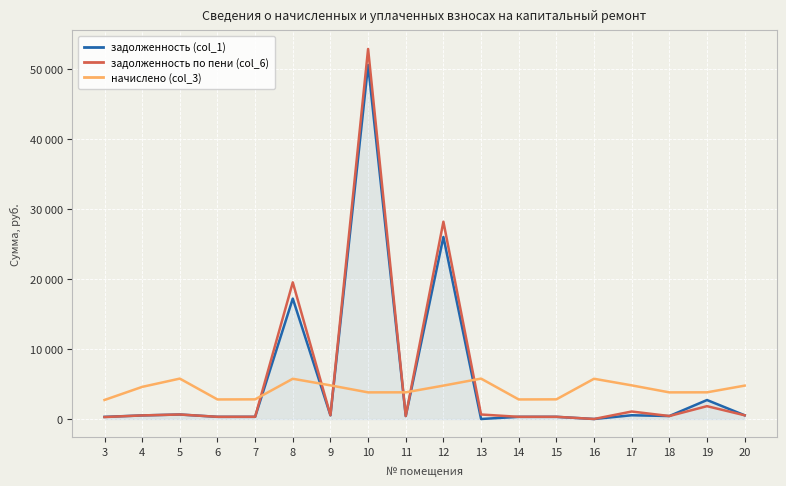

In задолженность по пени (col_6), how many points are lower than both neighbors (excluding endpoints)?

6